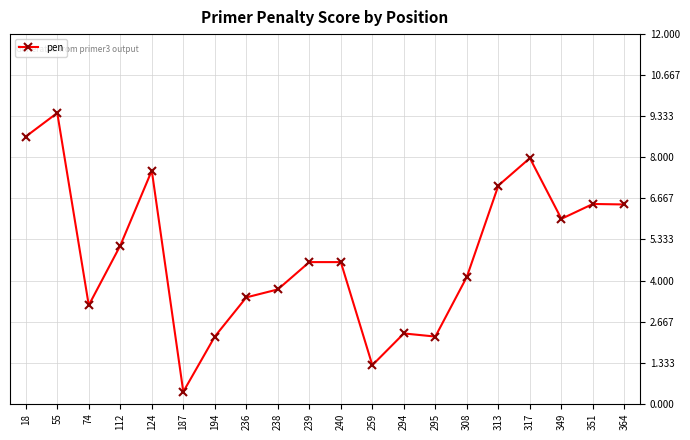

True or false: the data has more than 1 interior local peaks.

True